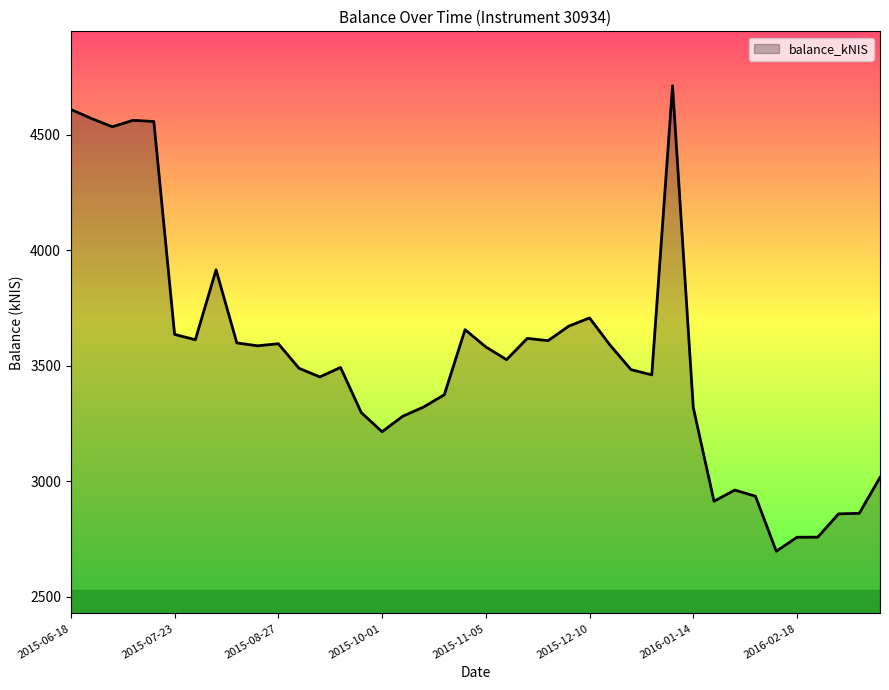

What is the minimum value shown in the chart?

2696.0